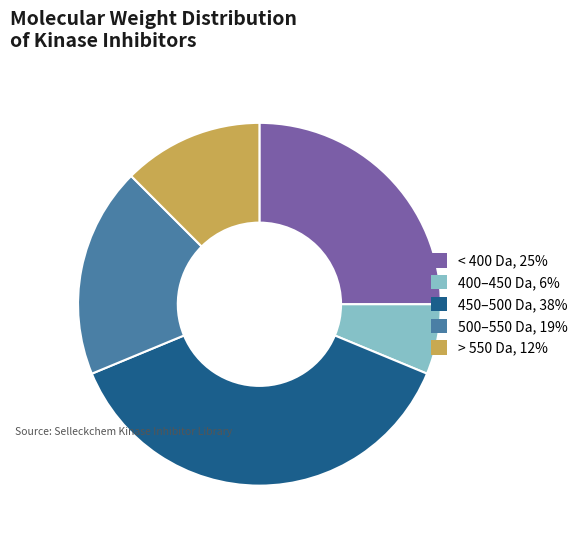

Count the number of slices in the pie.

5